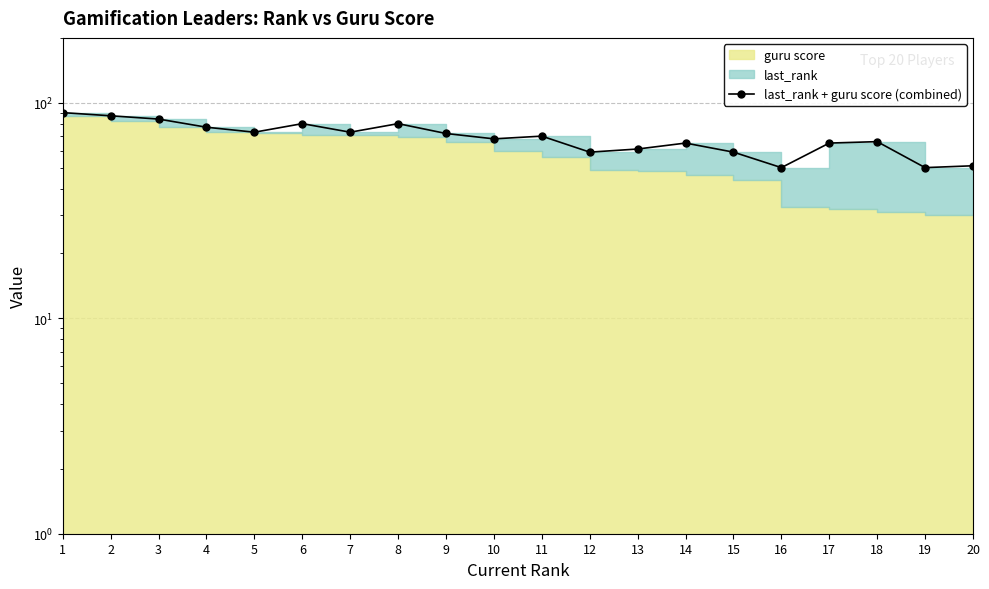

At which category does the data reach its first local valley?

5